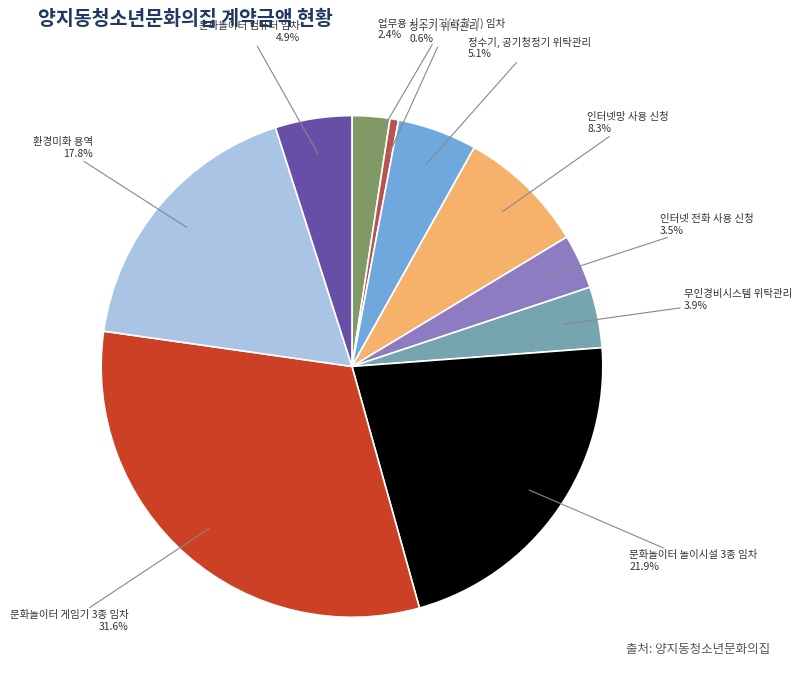

The 무인경비시스템 위탁관리 slice represents 4% of the pie. True or false?

True